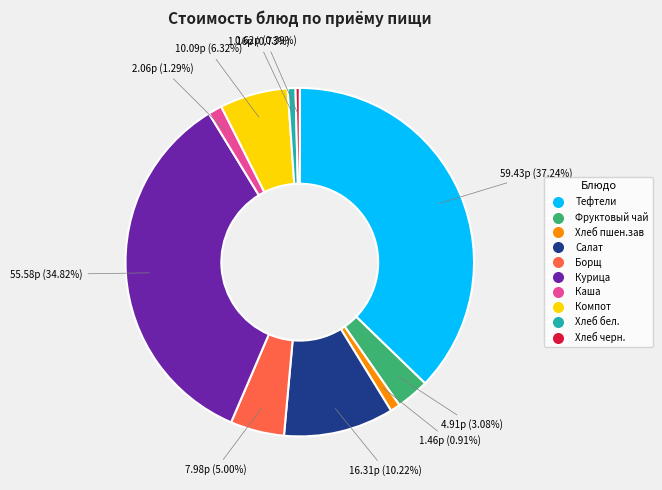

Does any single category account for the majority?

No